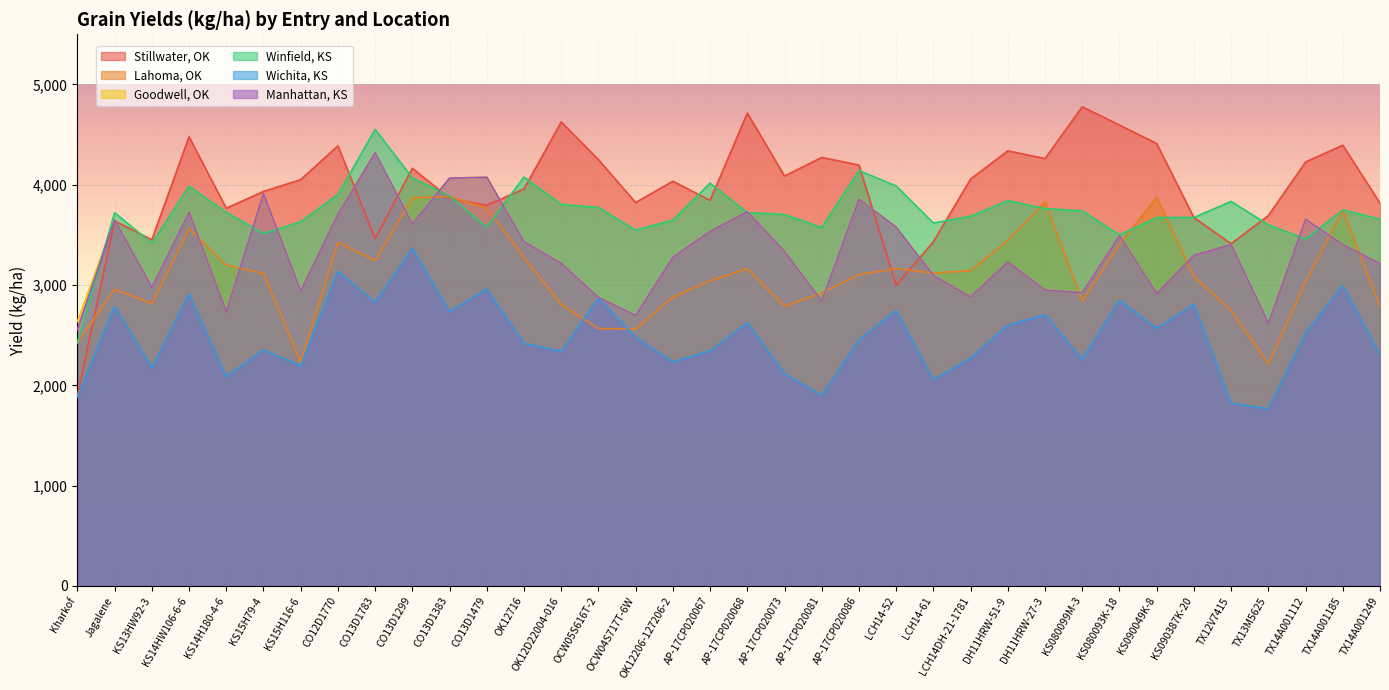

True or false: Lahoma, OK has more than 2 interior local peaks.

True